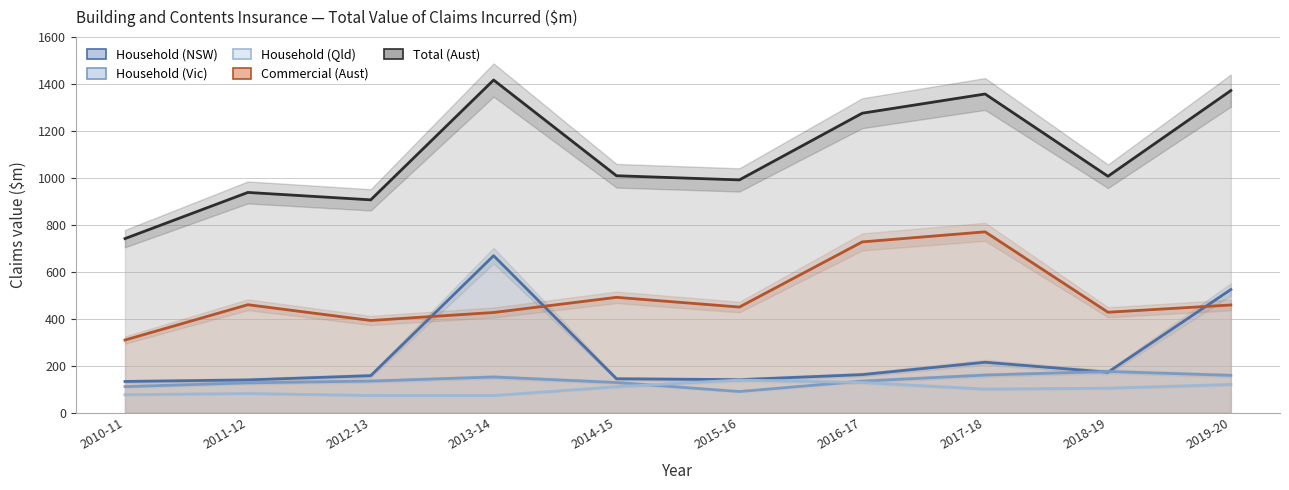

Rank the series at 2013-14 from lowest to highest value.

Household (Qld), Household (Vic), Commercial (Aust), Household (NSW), Total (Aust)